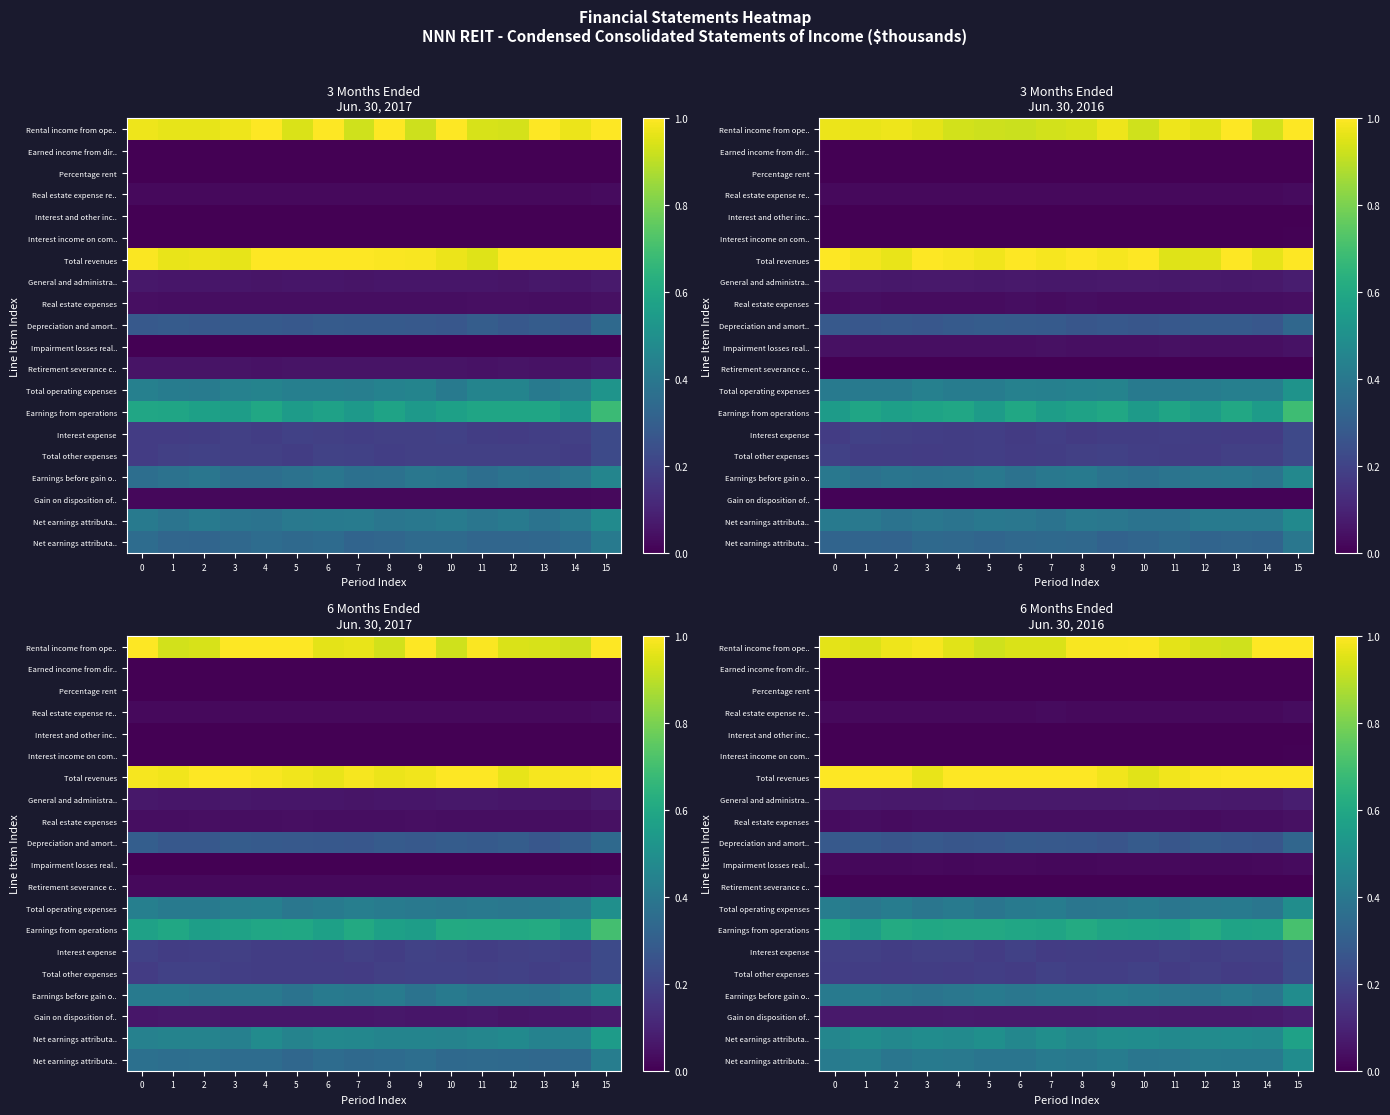

What is the total value across all series at 3?

5.1